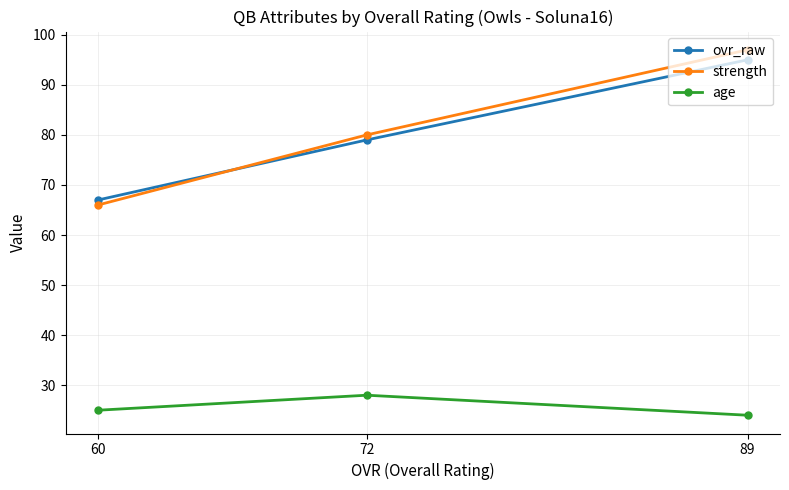

At which label does age reach its peak?

72